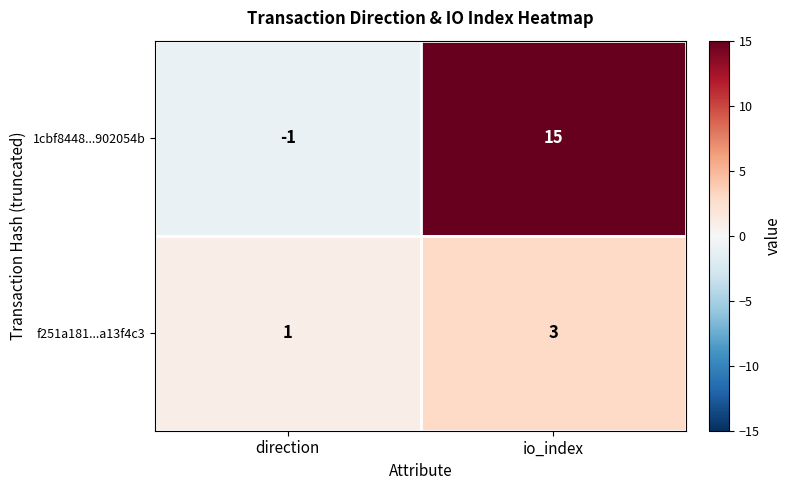

What is the spread (max minus min) of values at io_index?

12